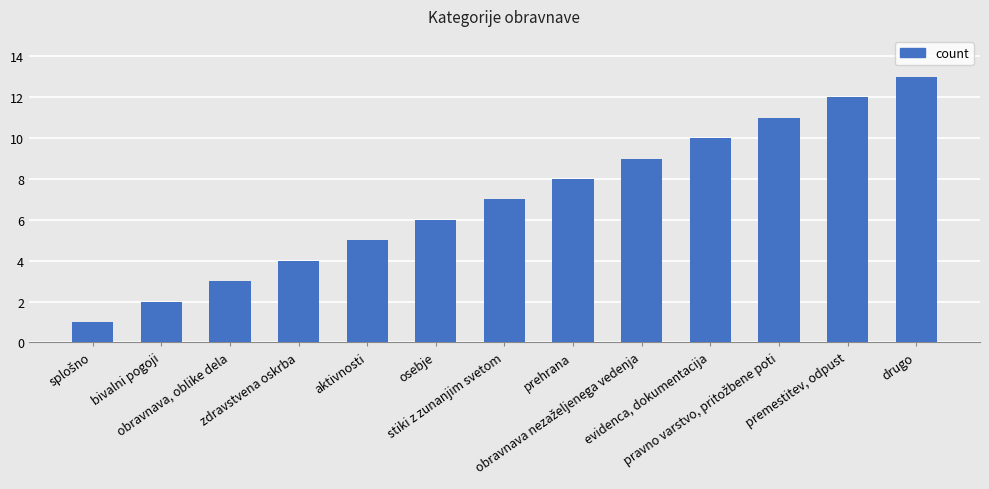

The value at stiki z zunanjim svetom is 2. True or false?

False